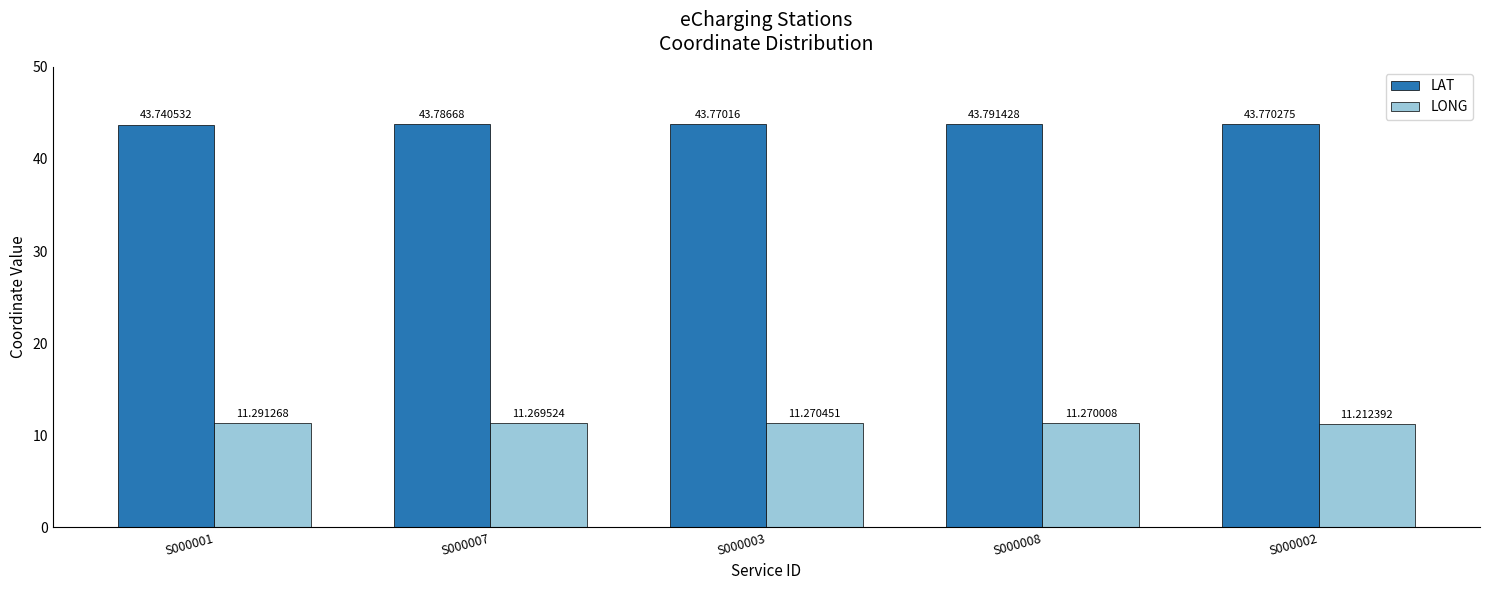

Between S000003 and S000008, which series saw the biggest shift?

LAT